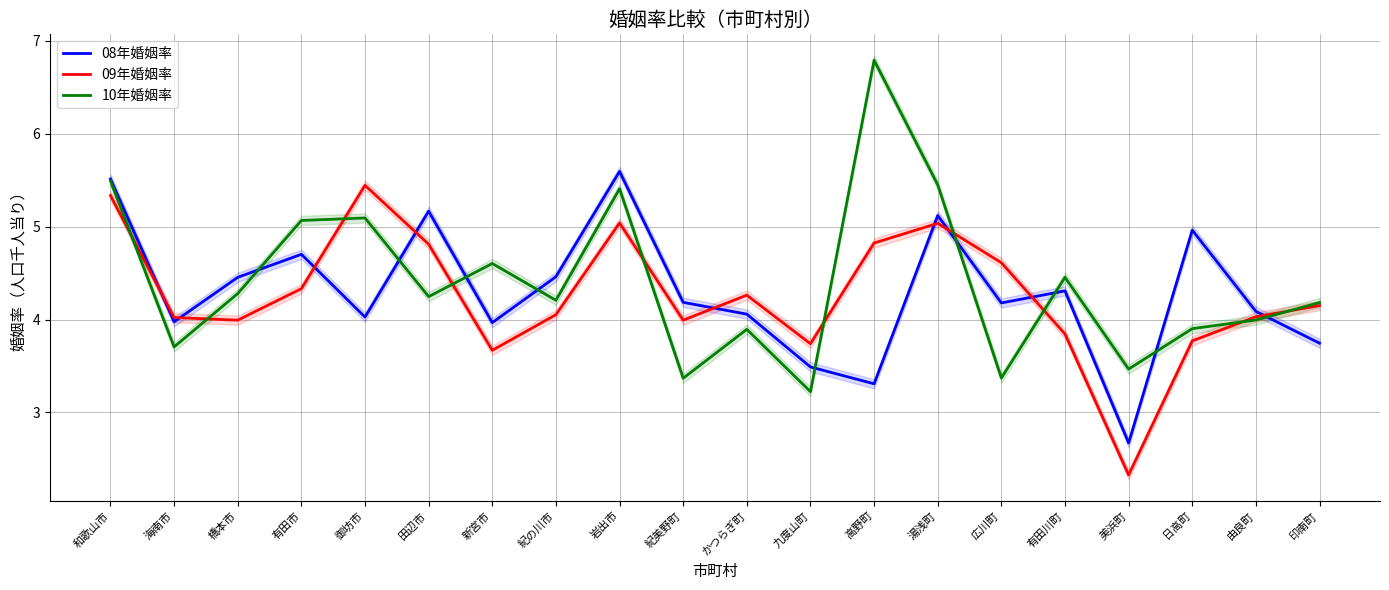

Which label corresponds to the smallest value in the chart?

美浜町